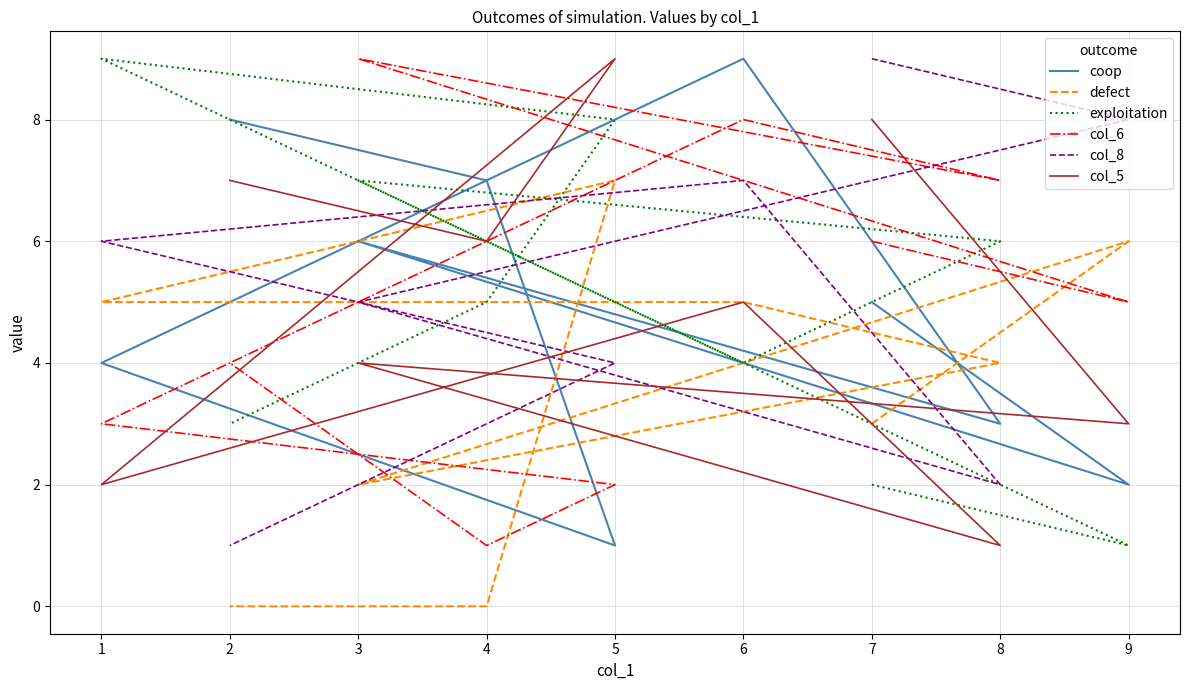

What is the sum of all defect values?

32